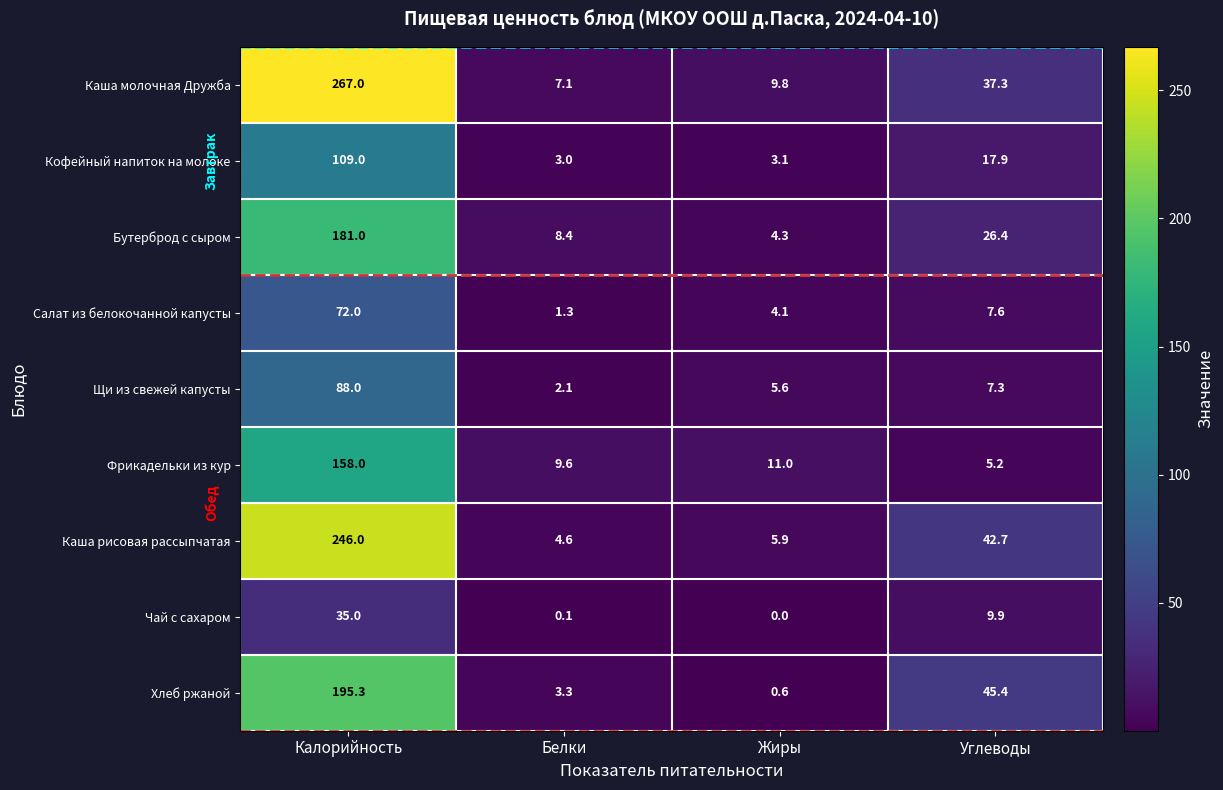

What is the difference between the second highest and minimum values in the Кофейный напиток на молоке series?

14.9